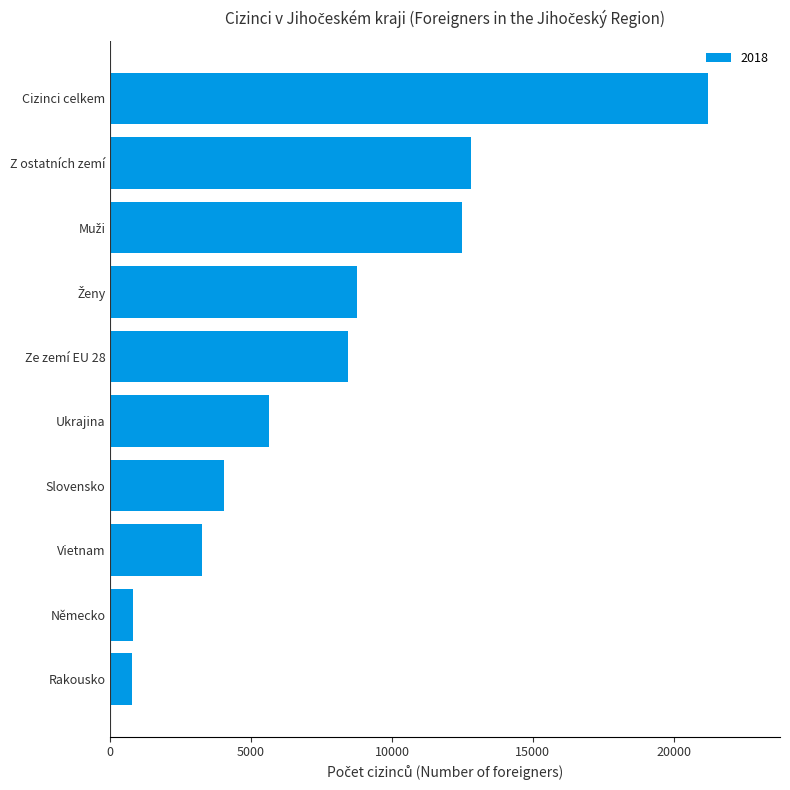

The chart shows a value of 5358 at Vietnam. True or false?

False